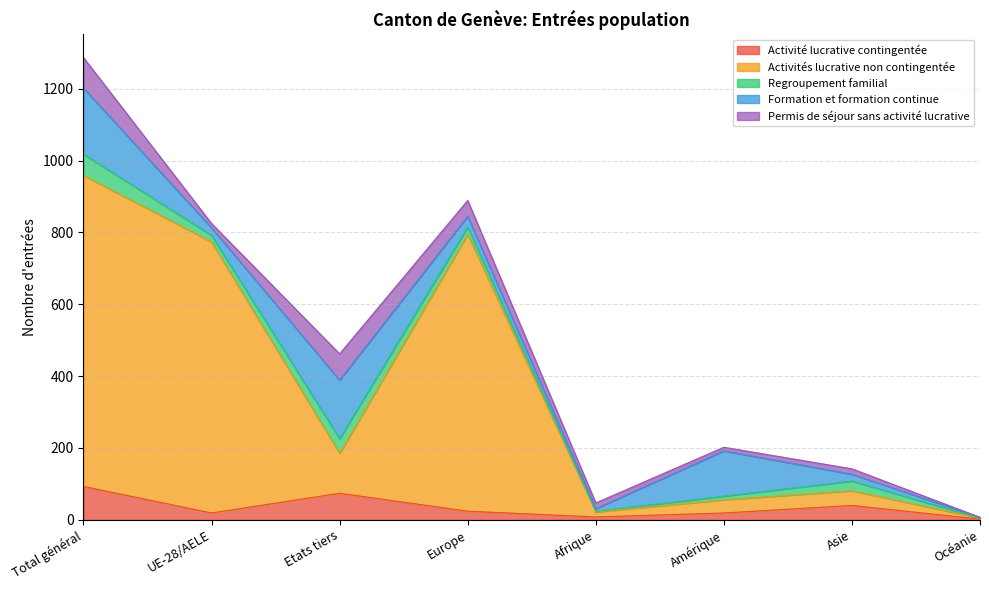

Reading left to right, what are all the values shown in this chart?

Activité lucrative contingentée: 93	19	74	24	8	19	40	2
Activités lucrative non contingentée: 866	755	111	771	14	37	41	3
Regroupement familial: 59	18	41	20	2	10	27	0
Formation et formation continue: 184	21	163	30	7	126	19	2
Permis de séjour sans activité lucrative: 85	12	73	44	16	10	15	0